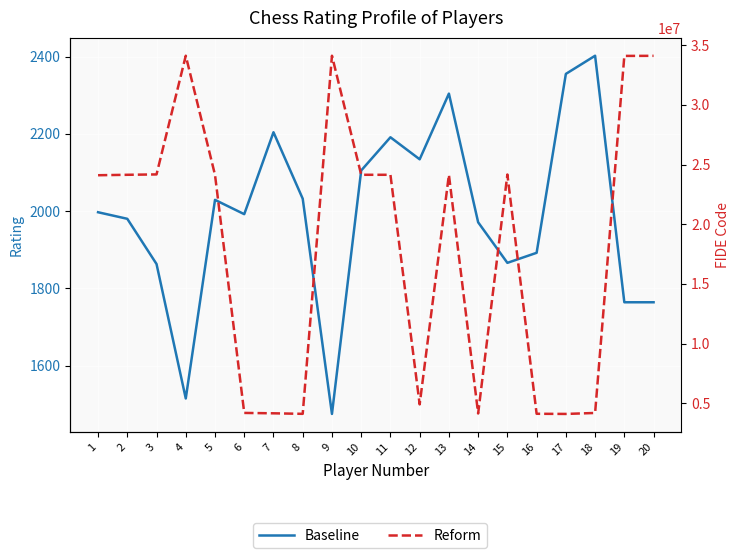

Rank the series at 16 from highest to lowest value.

Reform, Baseline